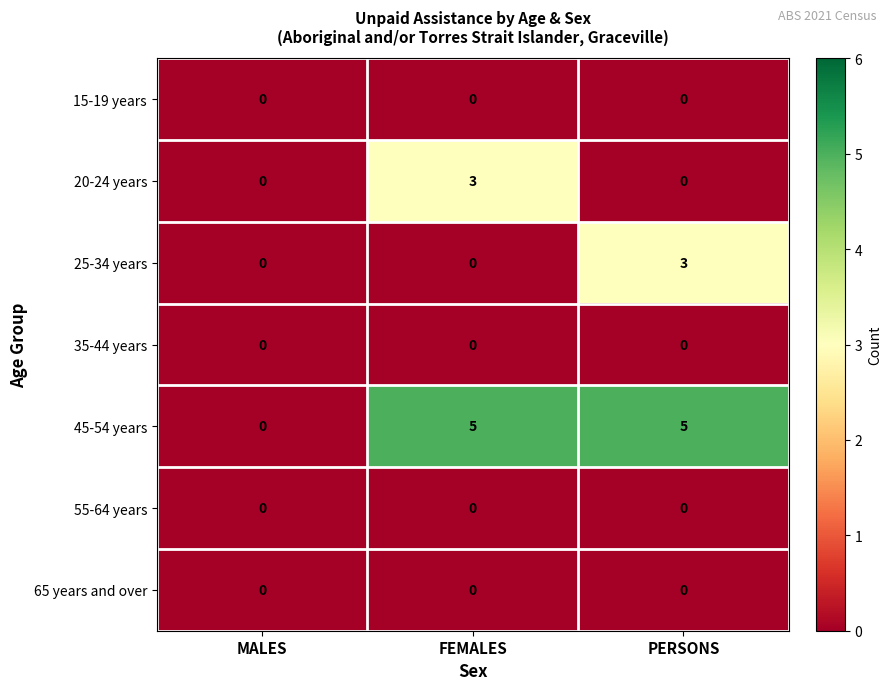

The 20-24 years series shows -1 at MALES. True or false?

False